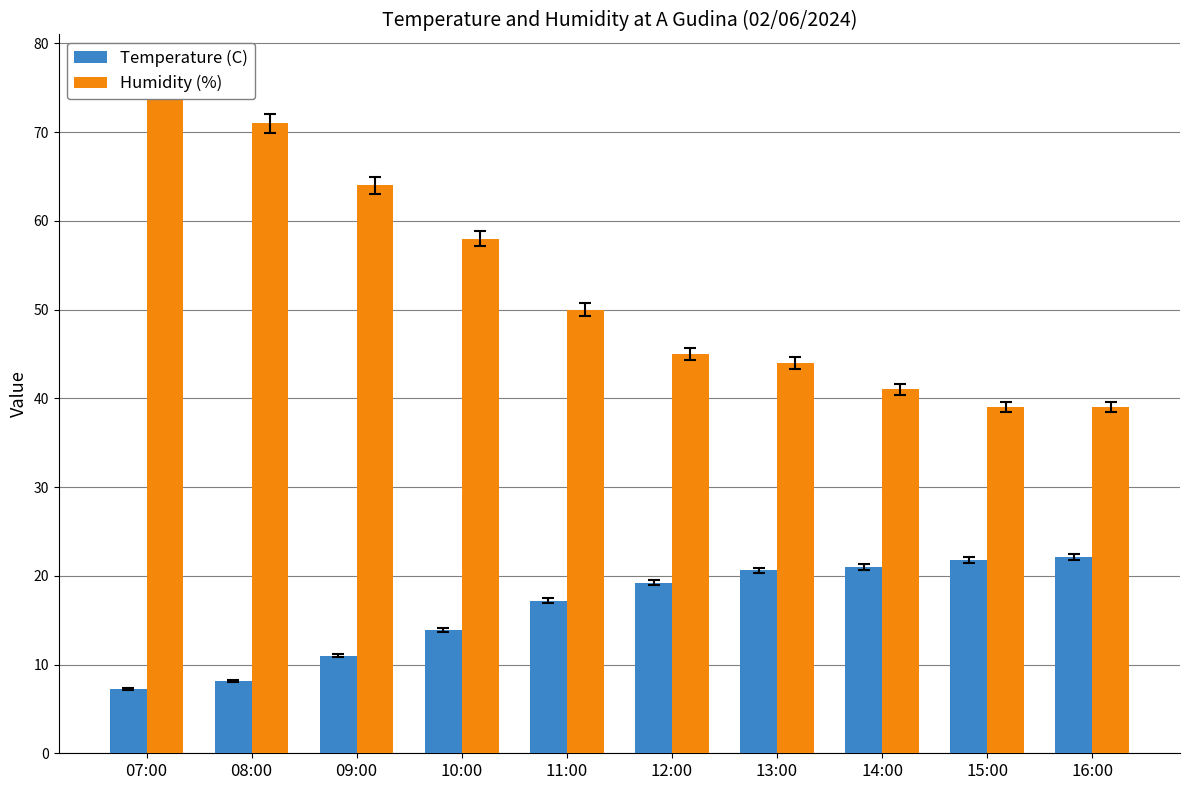

Which category has the highest value in the Humidity (%) series?

07:00